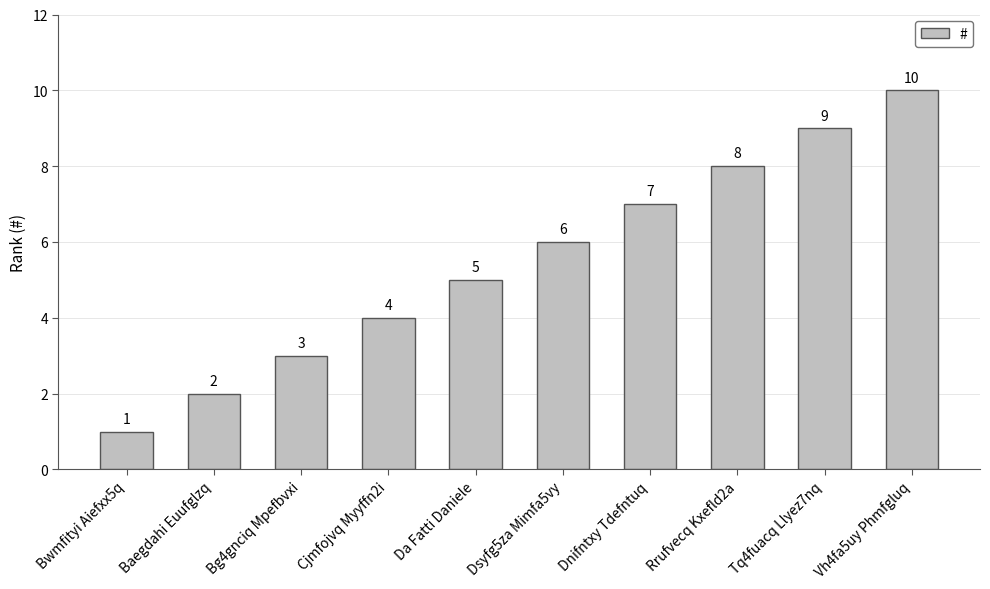

Rank the categories by value from lowest to highest.

Bwmfityi Aiefxx5q, Baegdahi Euufglzq, Bg4gnciq Mpefbvxi, Cjmfojvq Myyffn2i, Da Fatti Daniele, Dsyfg5za Mimfa5vy, Dnifntxy Tdefntuq, Rrufvecq Kxefld2a, Tq4fuacq Llyez7nq, Vh4fa5uy Phmfgluq